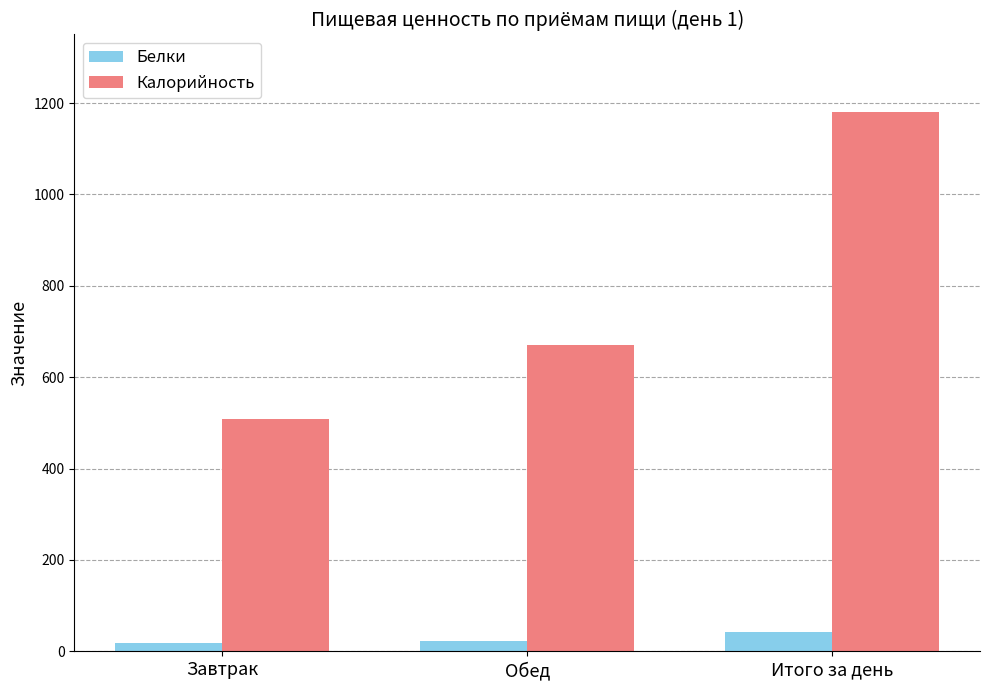

At which category is the sum across all series the highest?

Итого за день